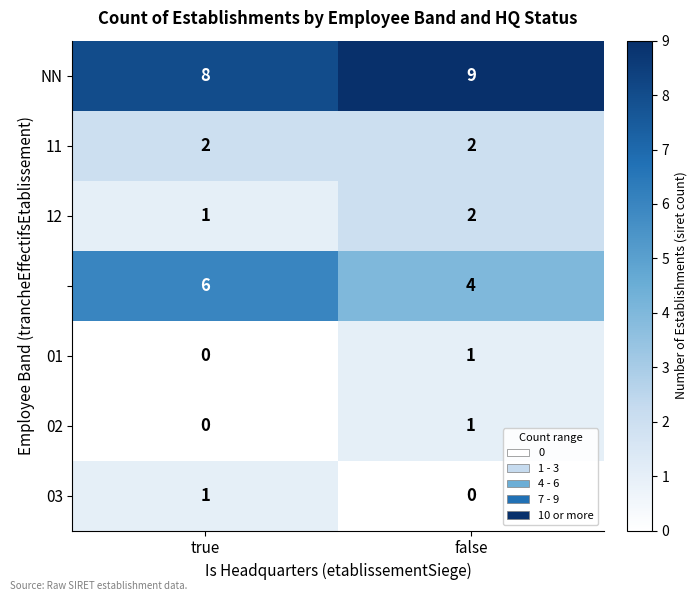

Which label corresponds to the largest value in the chart?

false